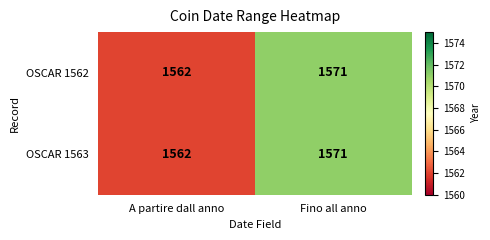

At which category does the chart reach its peak across all series?

Fino all anno